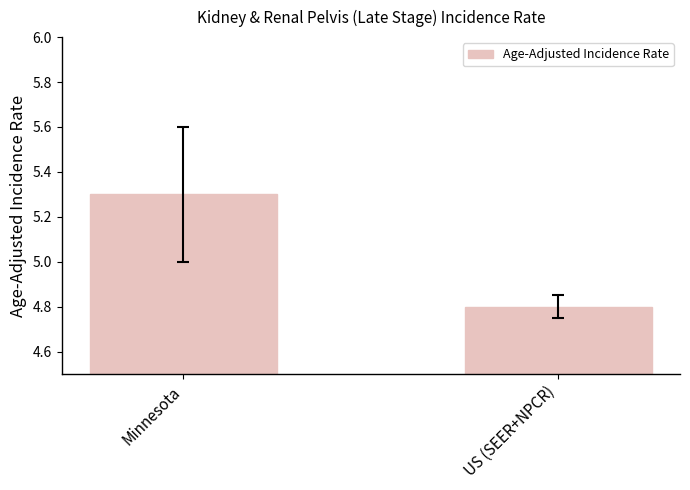

Rank the categories by value from highest to lowest.

Minnesota, US (SEER+NPCR)